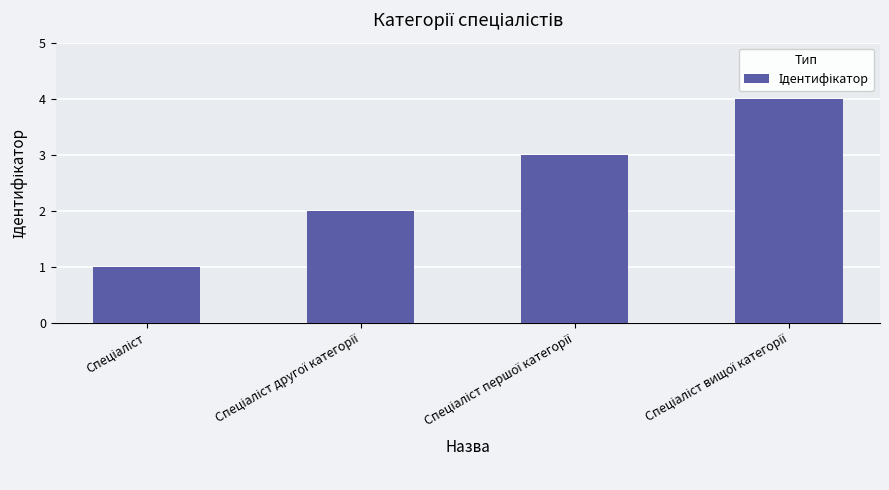

What is the sum of all values?

10